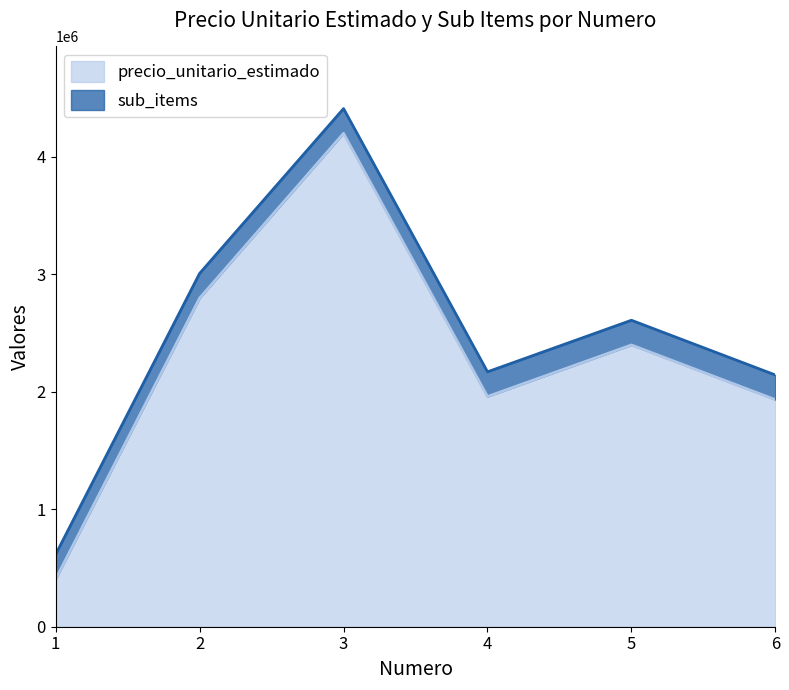

Which label corresponds to the smallest value in the chart?

1